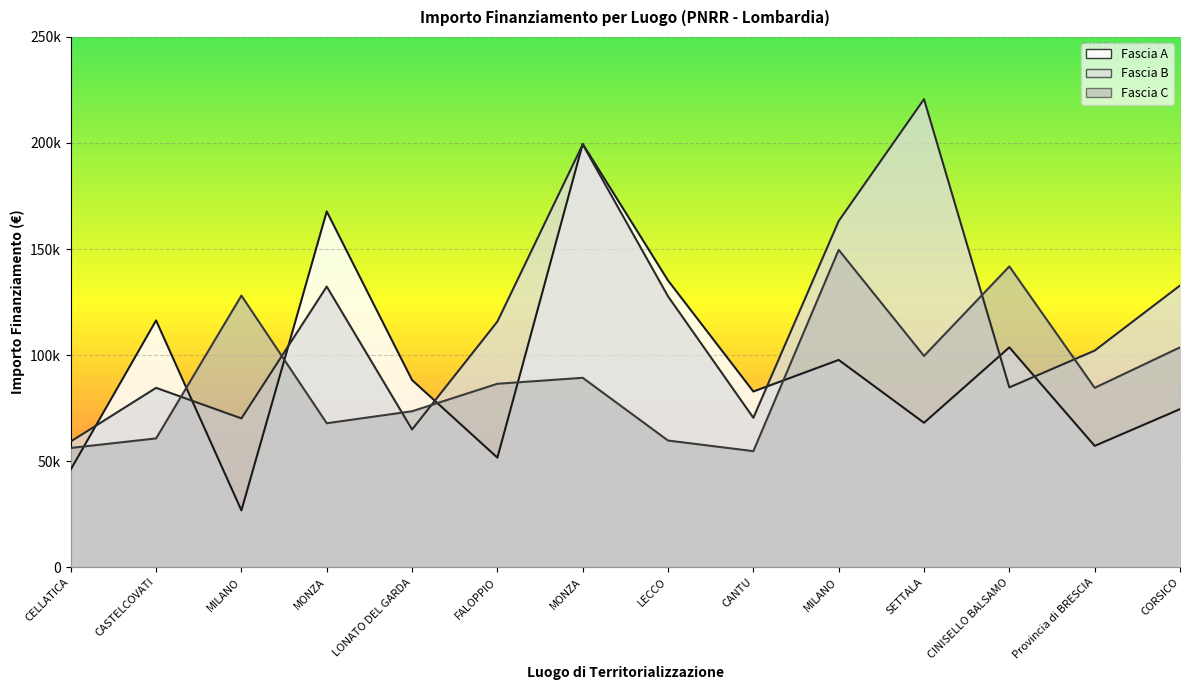

What is the label of the 6th point from the right?

CANTU